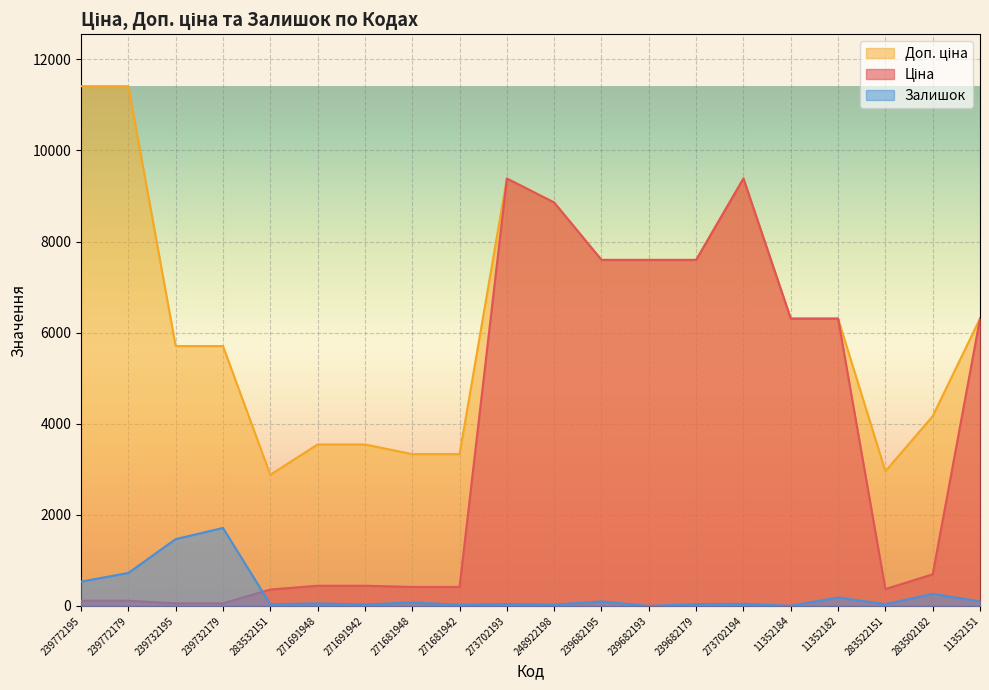

What is the sum of all Залишок values?

5501.2